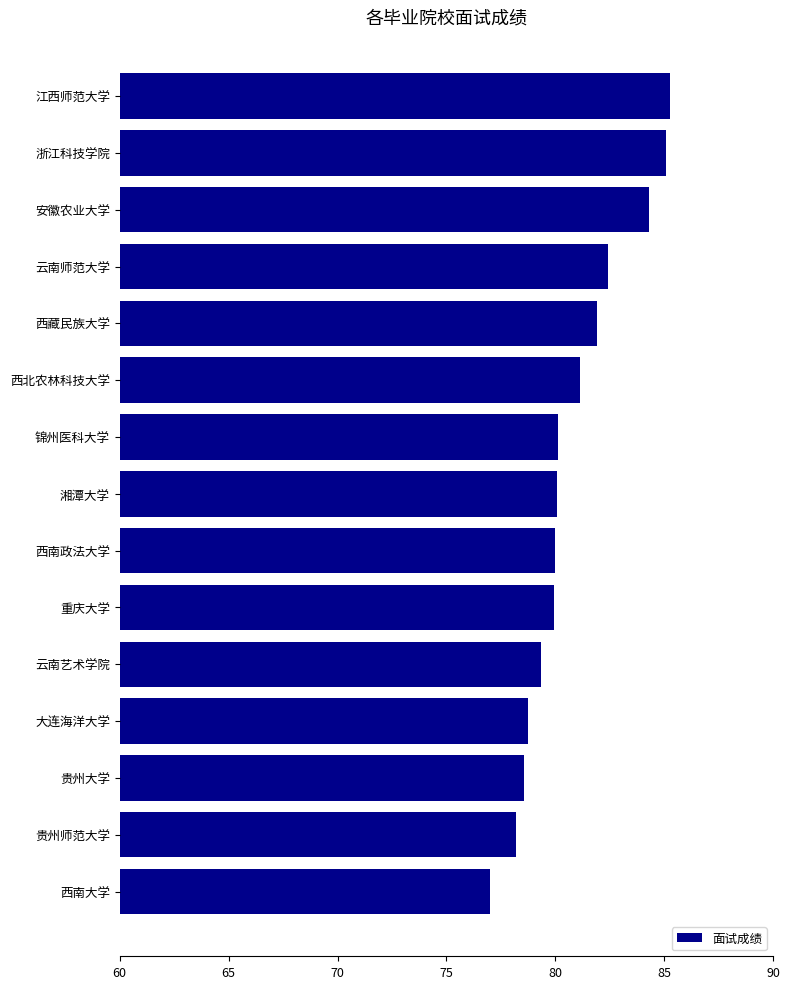

What value does the data have at 湘潭大学?

80.1